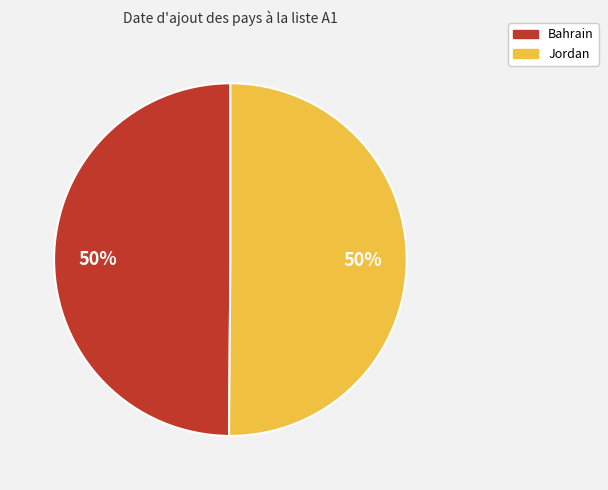

Is it true that Bahrain is 43% of the pie?

False